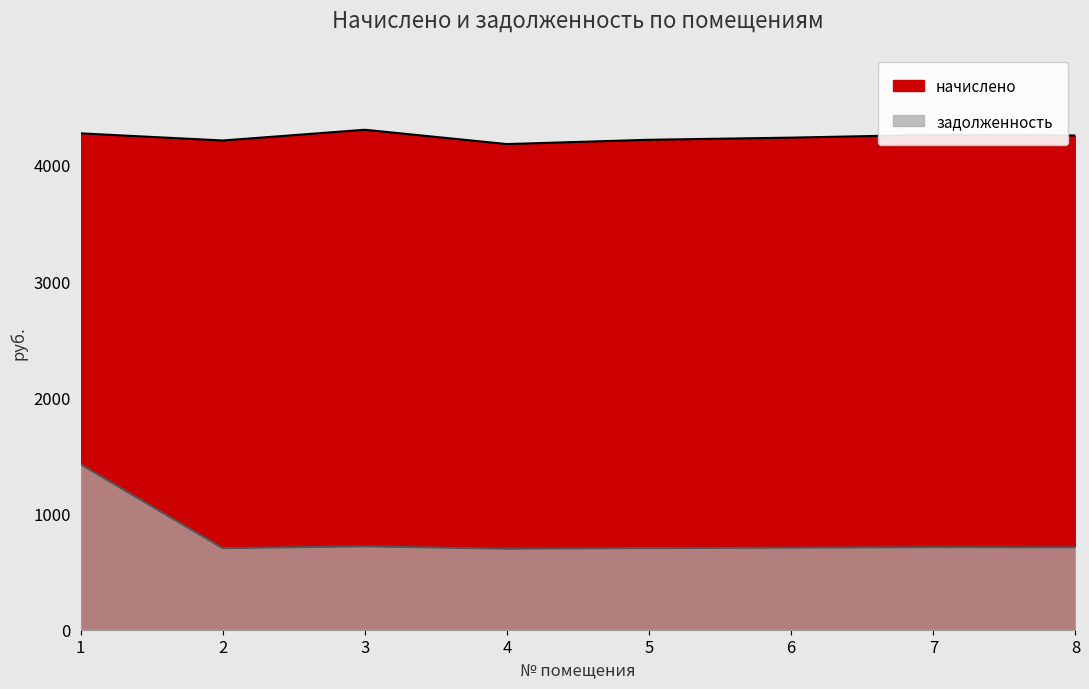

True or false: задолженность and начислено intersect in this chart.

False